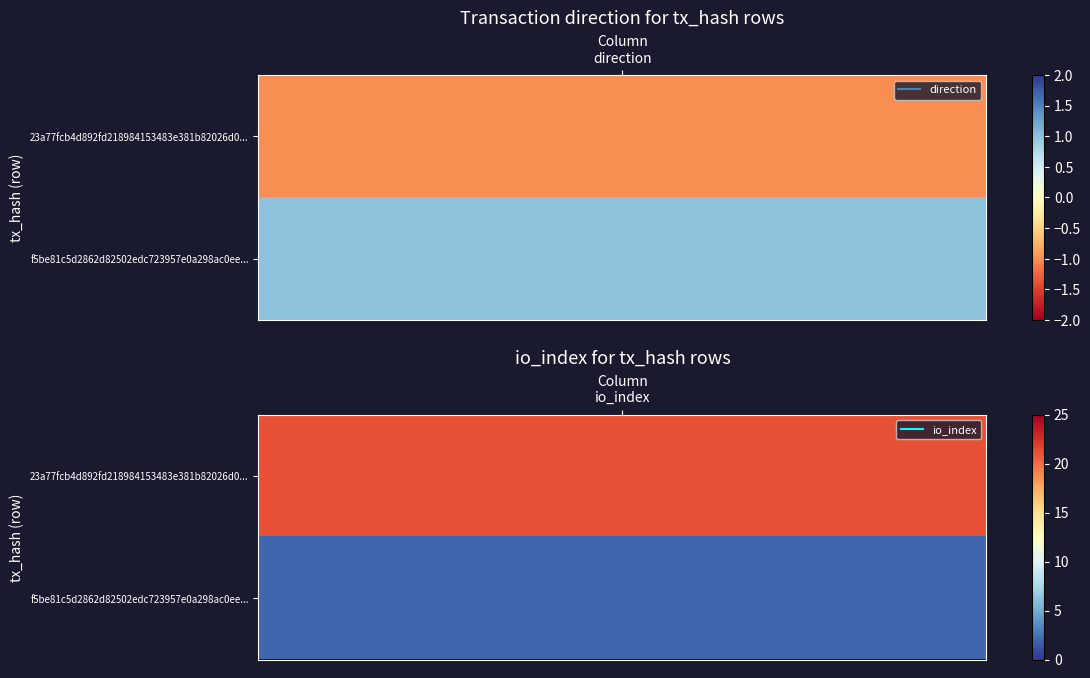

Reading left to right, transcribe all the data shown in this chart.

23a77fcb4d892fd218984153483e381b82026d0: -1	21
f5be81c5d2862d82502edc723957e0a298ac0ee: 1	2